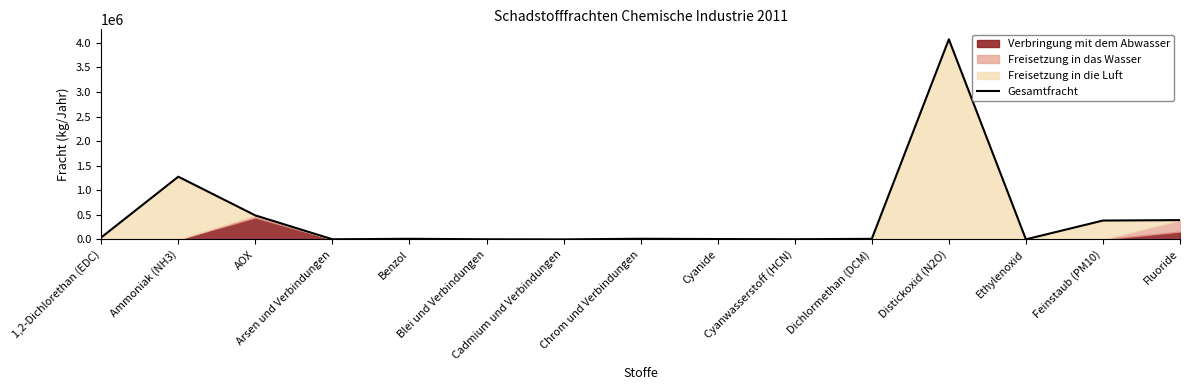

What is the sum of all values?

6701761